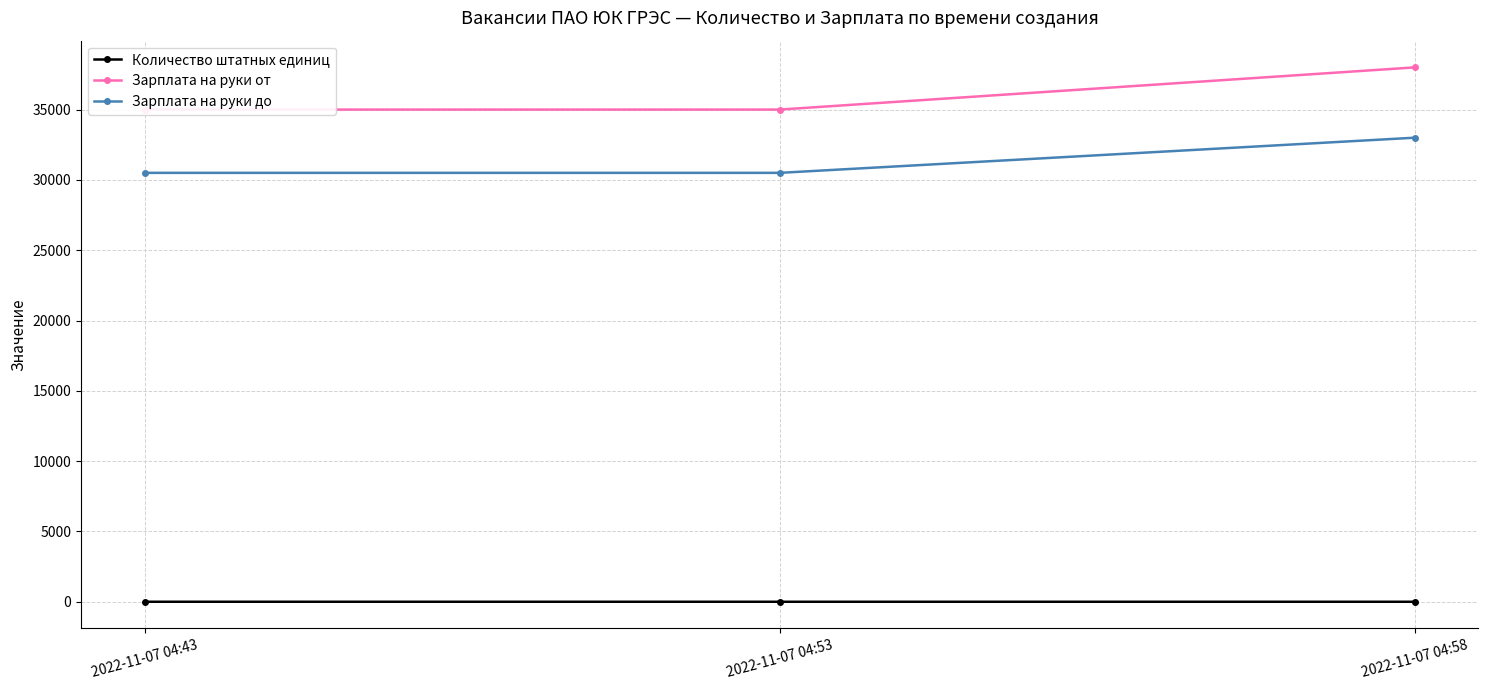

Which label corresponds to the largest value in the chart?

2022-11-07 04:58